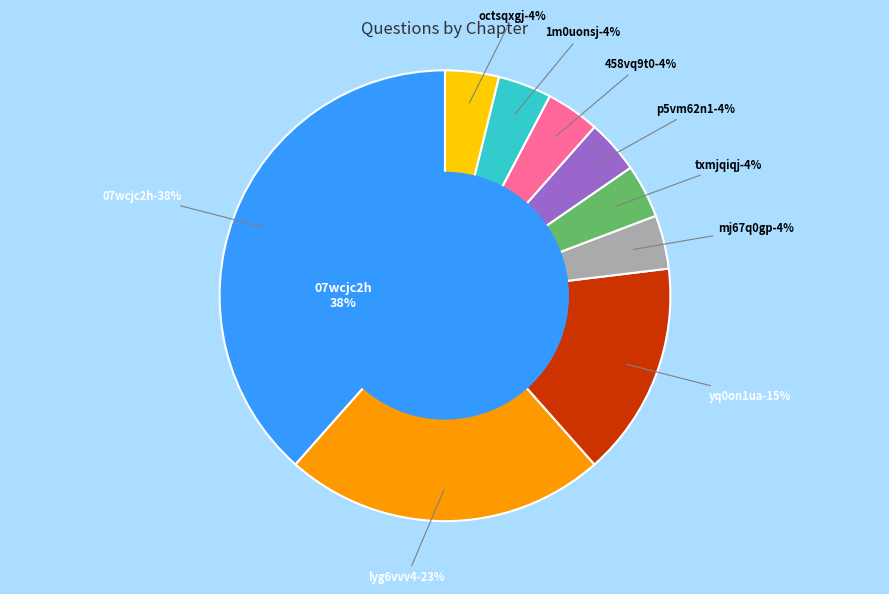

Rank the categories by value from lowest to highest.

mj67q0gp80p95w73o3rpxylez, txmjqiqjop0497sprgj92pj63, p5vm62n1tjm835wj4ar7iella, 458vq9t0581qfkvxvnof92gxb, 1m0uonsjmtywvo3e48vth45v7, octsqxgjls2a9pjaj9nleigbs, yq0on1uazrrpmiuzaen0zorm2, lyg6vvv4p2jgs69ew5313z509, 07wcjc2hnmw729oinus6xn6cp